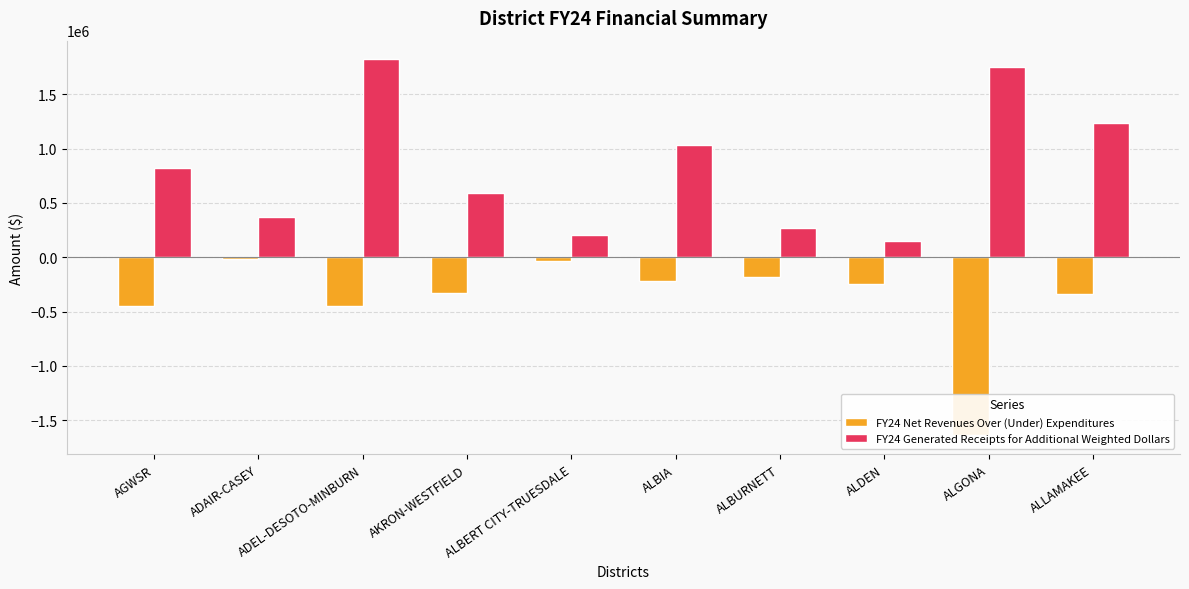

How many values in the FY24 Net Revenues Over (Under) Expenditures series exceed -250380?

4